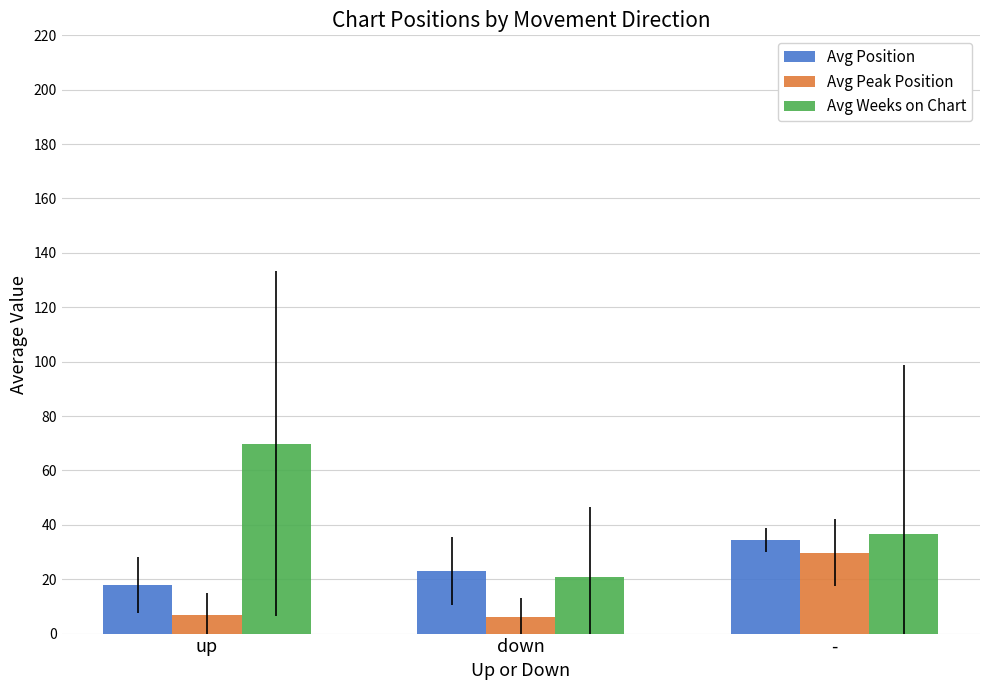

What is the spread (max minus min) of values at up?

63.0